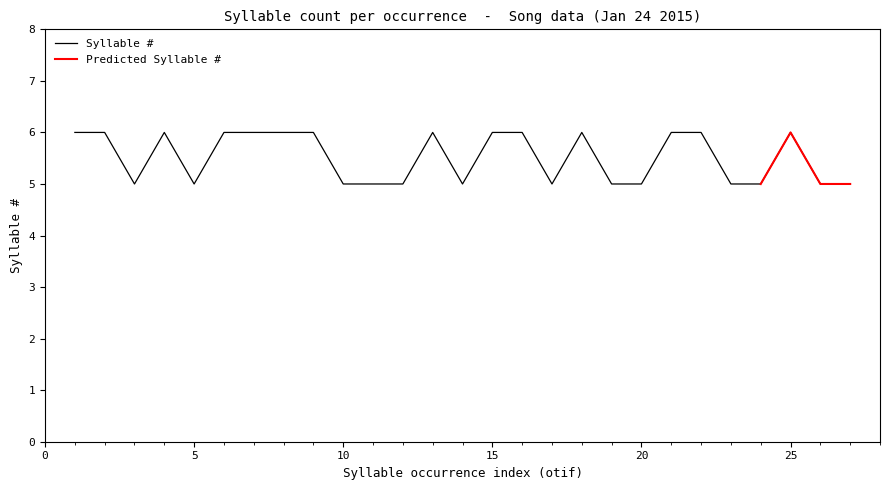

Between 3 and 1, which is larger?

1